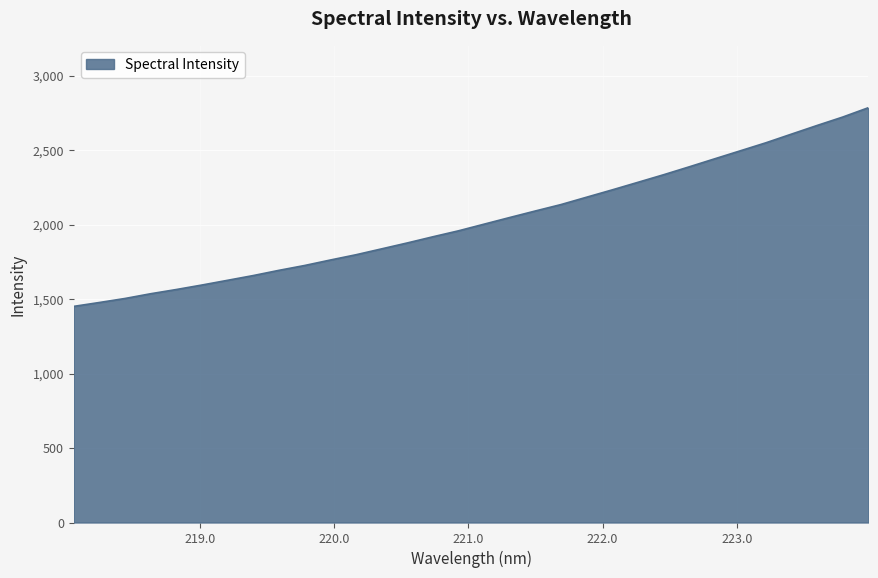

What is the greatest value displayed?

2784.9